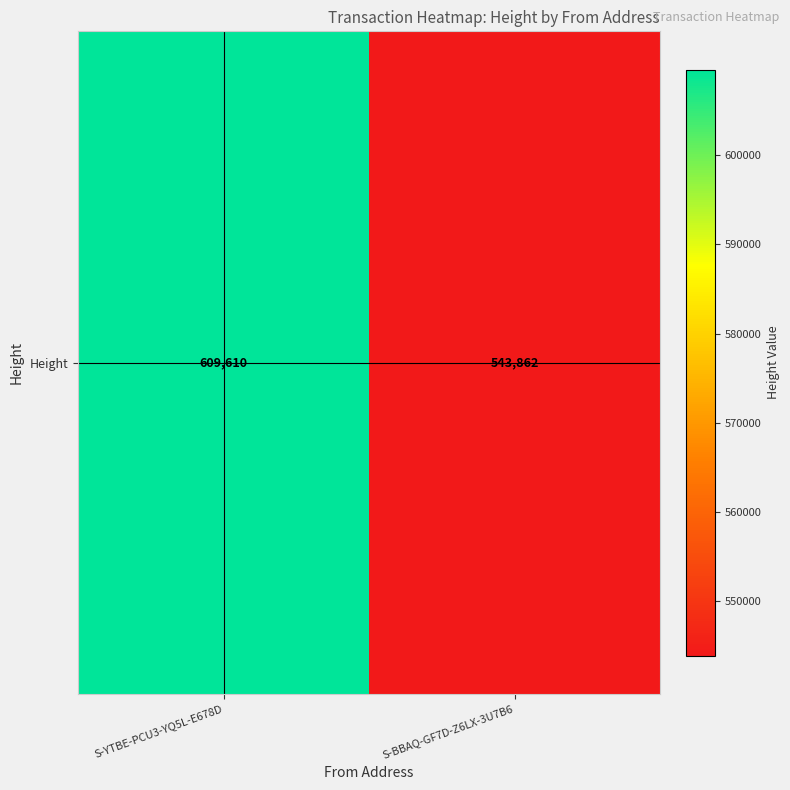

Rank the categories by value from highest to lowest.

S-YTBE-PCU3-YQ5L-E678D, S-BBAQ-GF7D-Z6LX-3U7B6